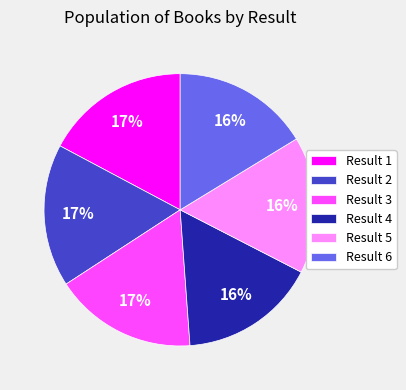

Is the sum of Result 5 and Result 4 greater than half?

No